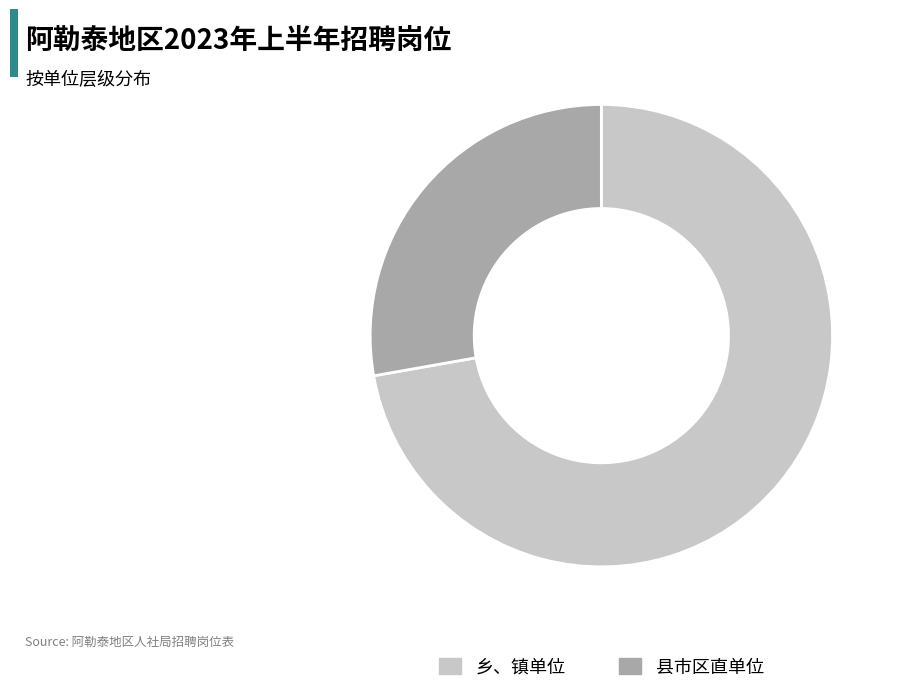

Between 乡、镇单位 and 县市区直单位, which is larger?

乡、镇单位